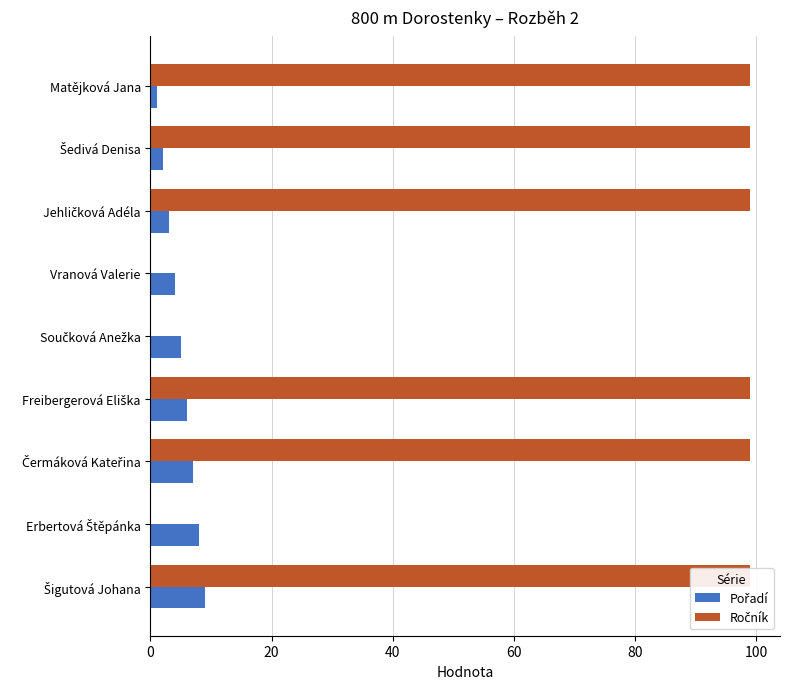

What is the label of the 1st bar from the right?

Šigutová Johana